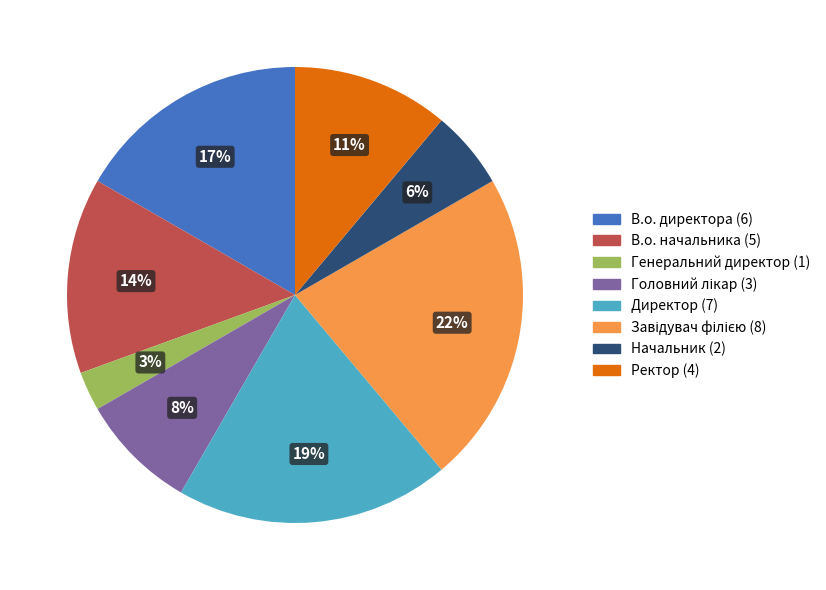

Do В.о. начальника and Ректор together represent more than half of the pie?

No